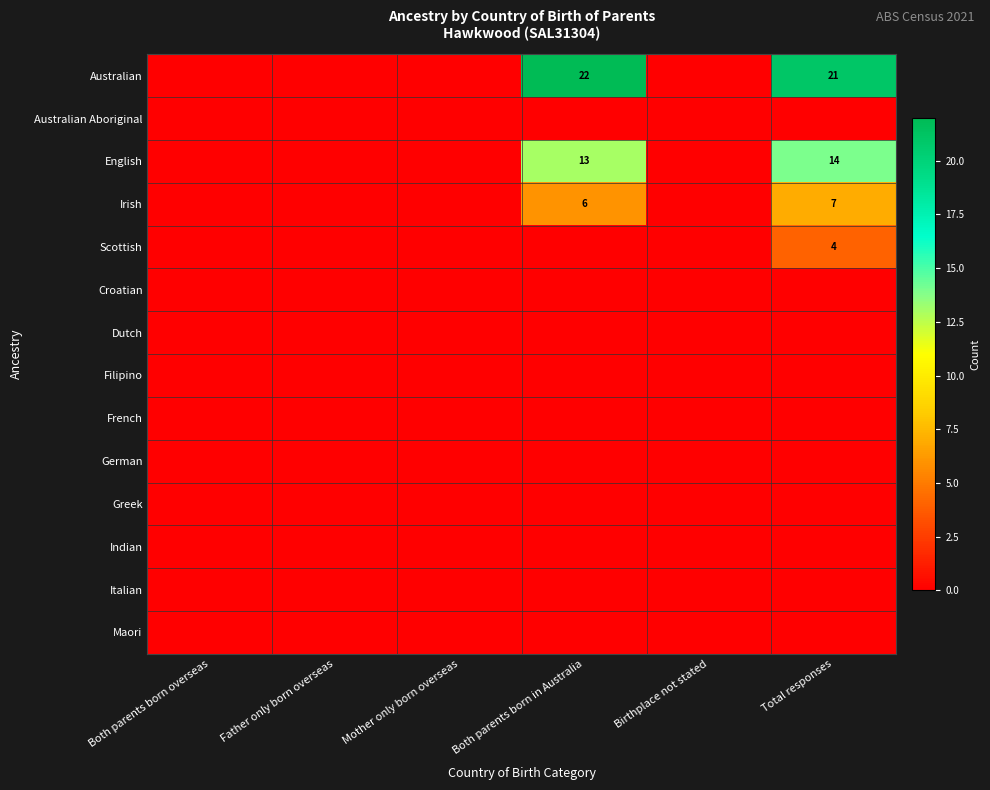

What is the maximum value shown in the chart?

22